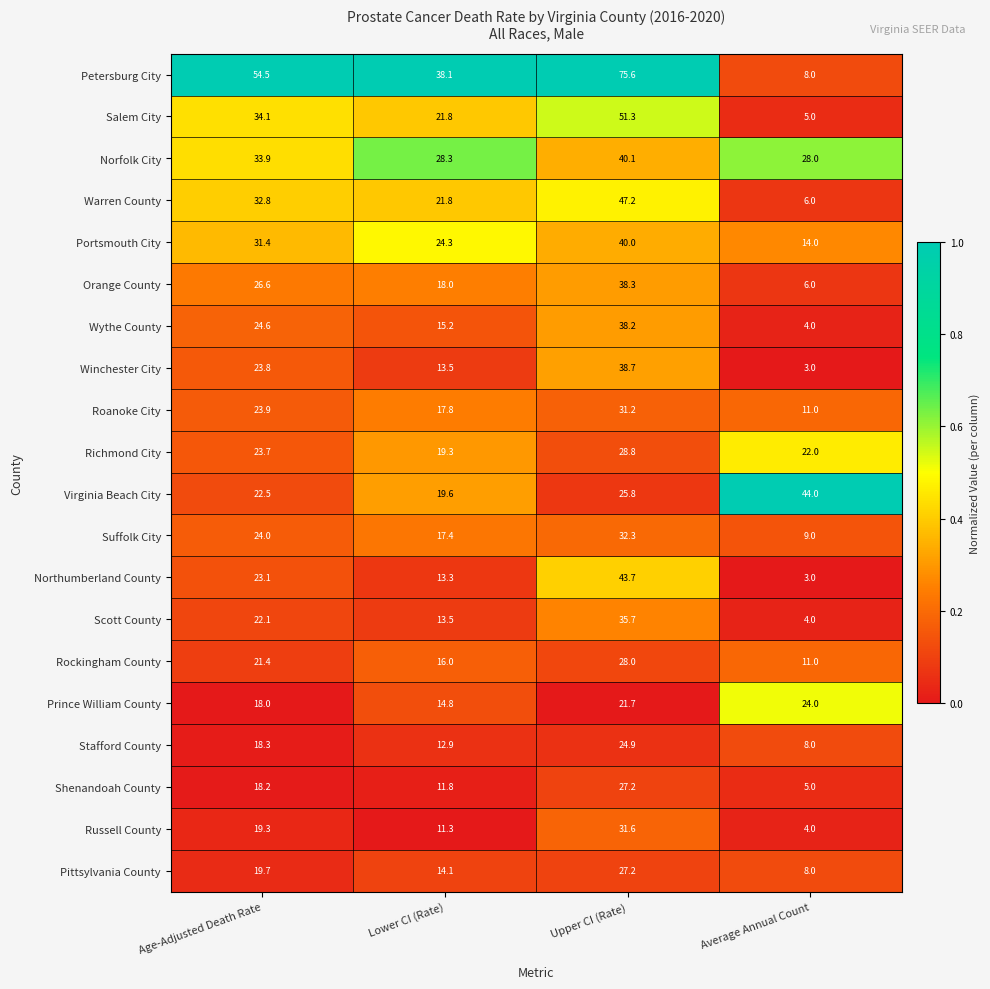

At which category is the sum across all series the highest?

Upper CI (Rate)